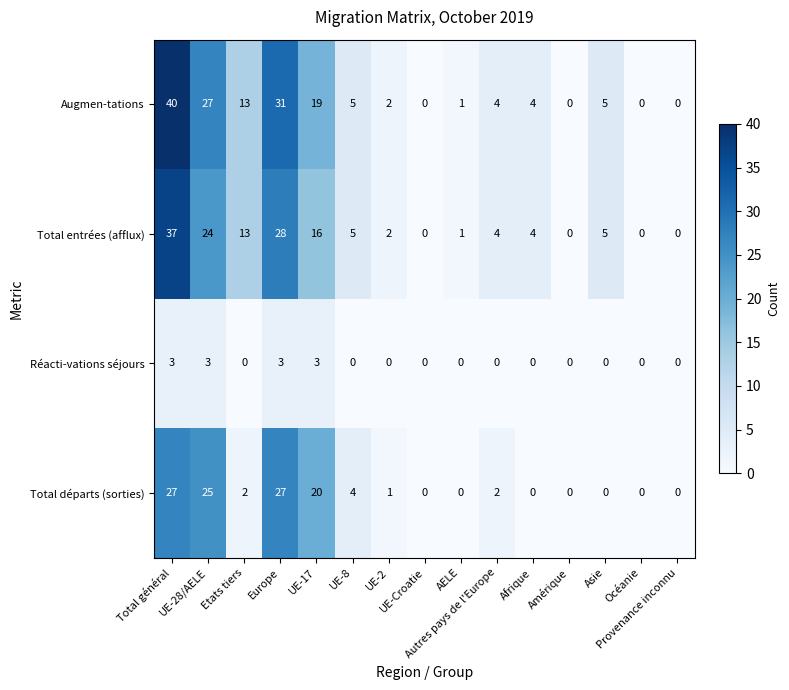

What is the difference between the second highest and second lowest values in the Augmen-tations series?

31